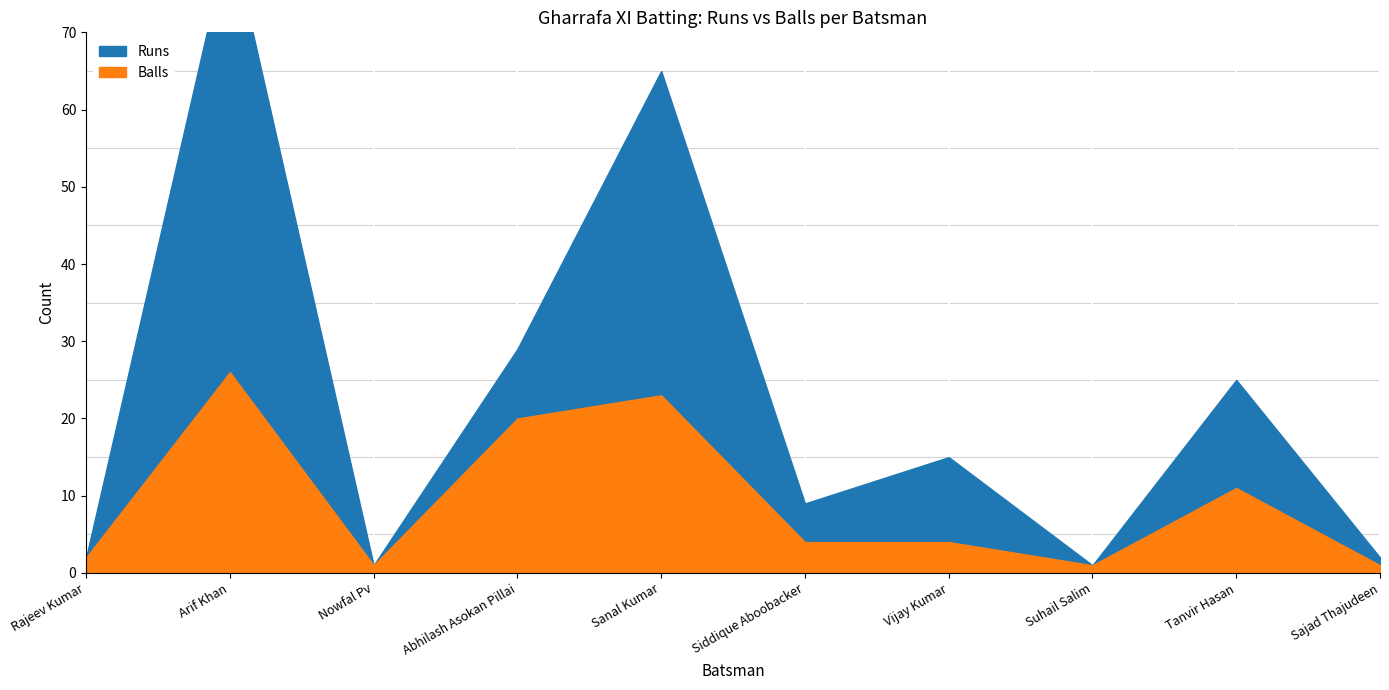

Reading left to right, extract all data points from this chart.

Runs: 0	57	0	9	42	5	11	0	14	1
Balls: 2	26	1	20	23	4	4	1	11	1